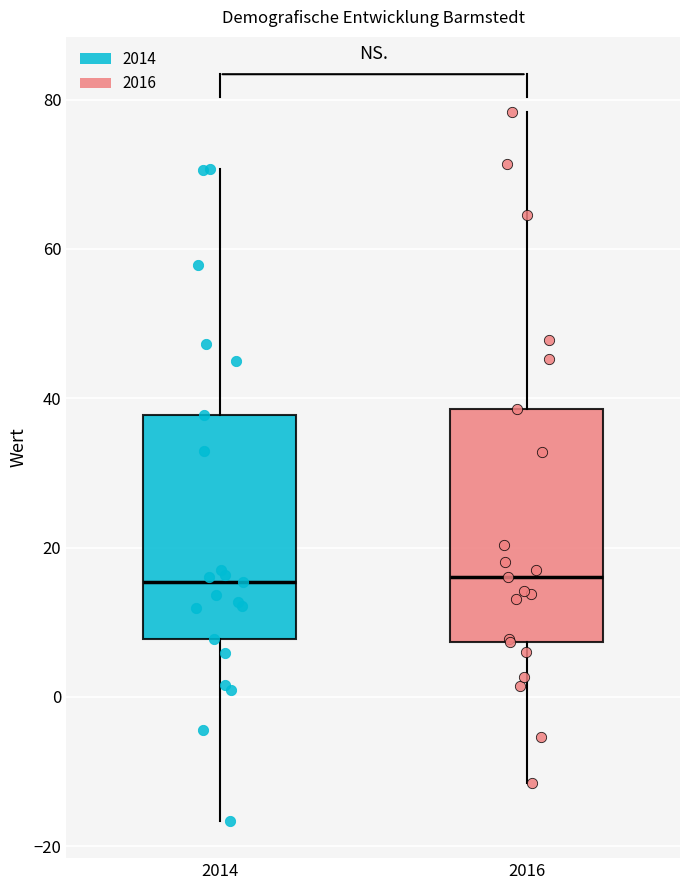

Reading left to right, read every box against the y-axis: the position of its median line, the range the box covers, and the ends of its whiskers. The values are not printed on the chart, so give them approximately, as read against the axis.

2014: median 16, box 8 to 38, whiskers -16 to 70
2016: median 16, box 8 to 38, whiskers -12 to 78